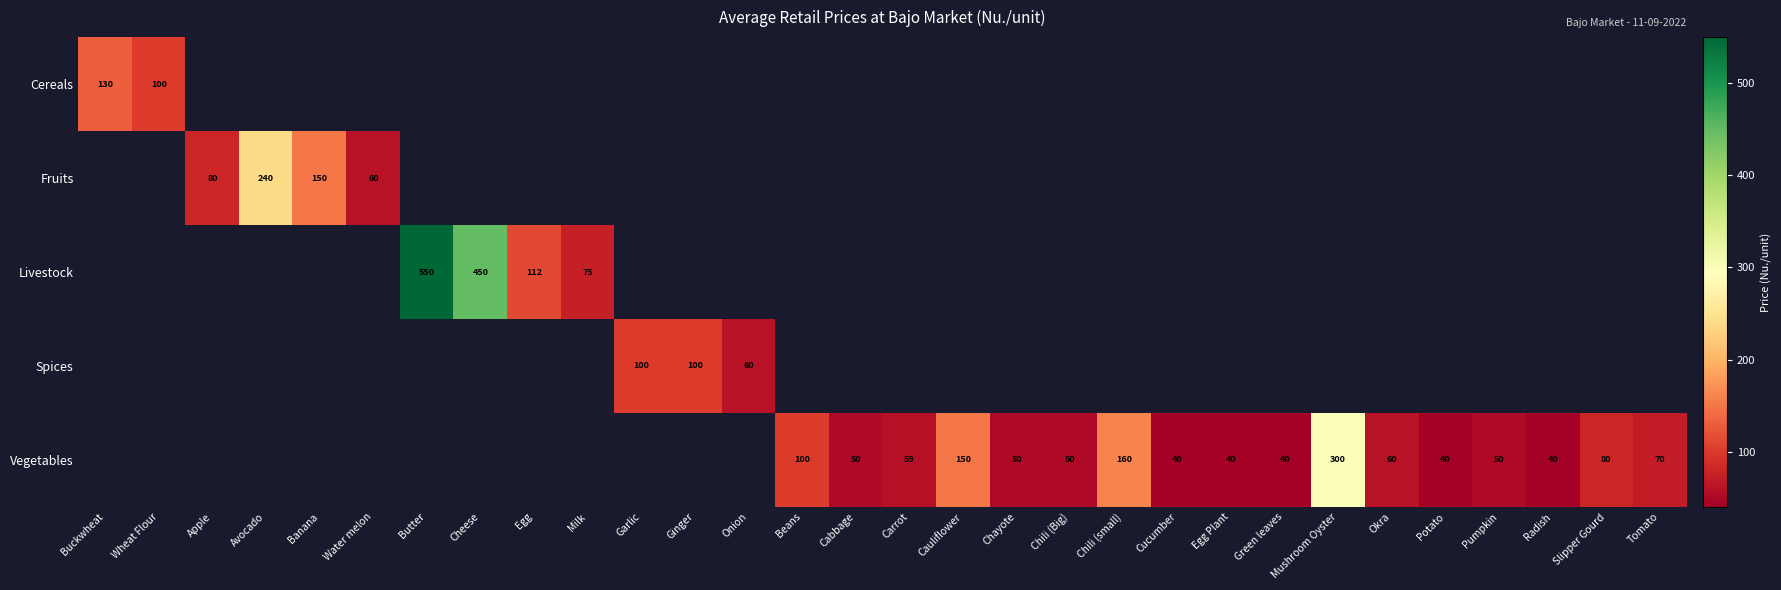

Is it true that Fruits equals 68 at Banana?

False